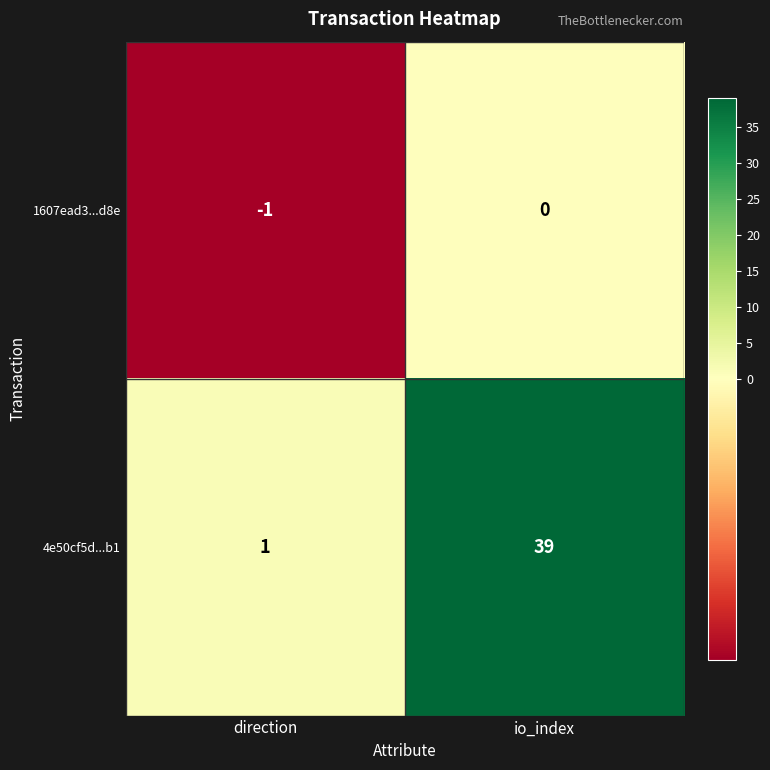

What is the greatest value displayed?

39